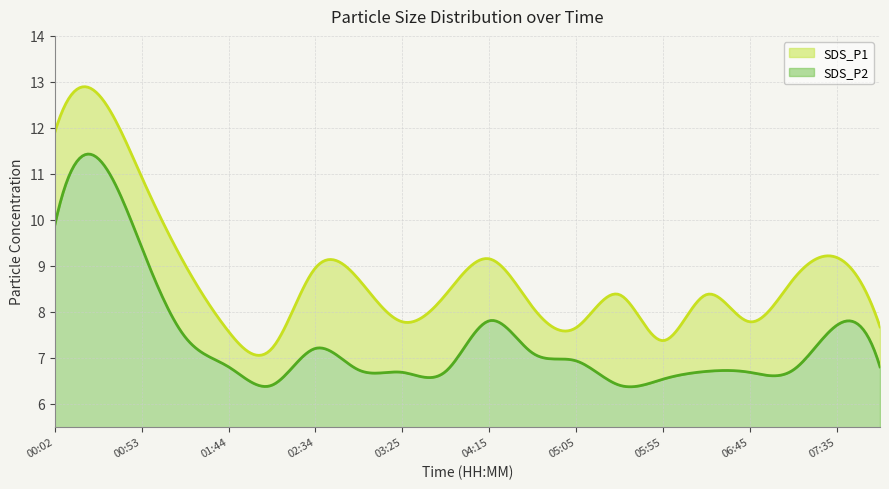

Reading right to left, list all the values displayed in this chart.

SDS_P1: 7.7	9.2	8.7	7.8	8.4	7.4	8.4	7.7	8.1	9.2	8.4	7.8	8.7	8.9	7.2	7.6	9.0	10.9	12.7	11.9
SDS_P2: 6.8	7.7	6.7	6.7	6.7	6.5	6.4	6.9	7.1	7.8	6.7	6.7	6.7	7.2	6.4	6.8	7.5	9.4	11.3	9.9